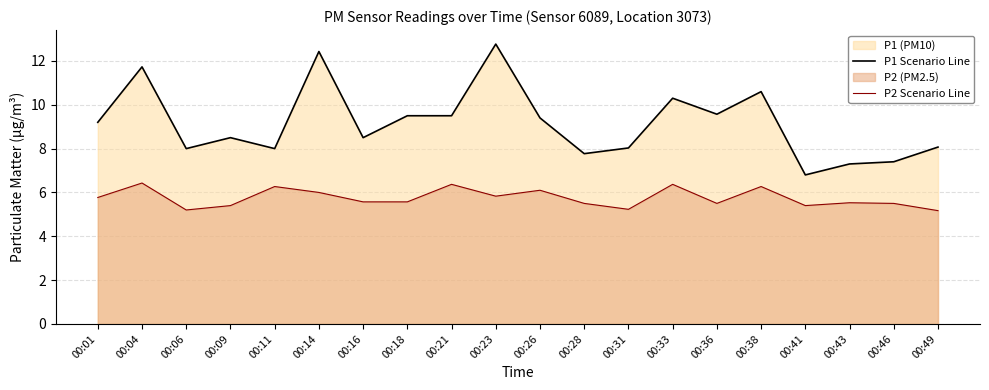

Read the P1 Scenario Line value at 00:16.

8.5